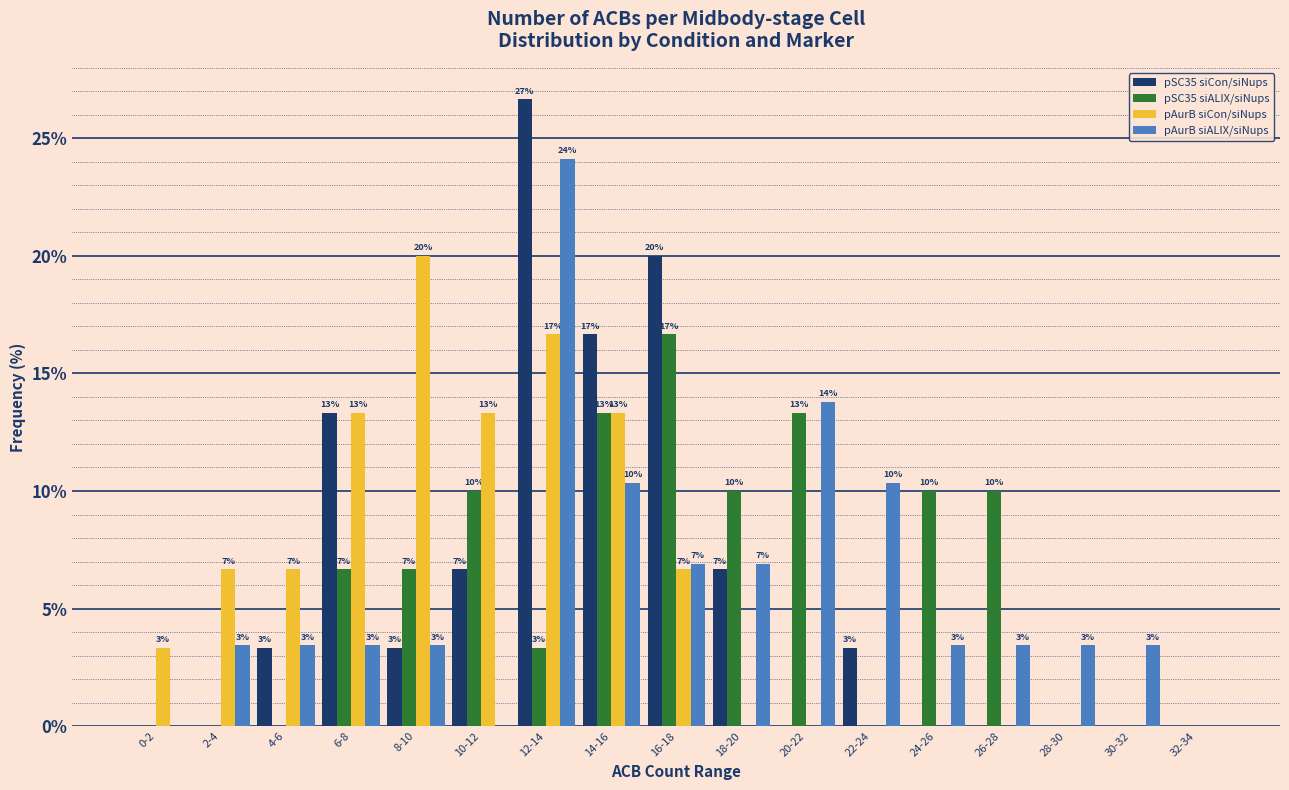

How many groups of bars are there?

17